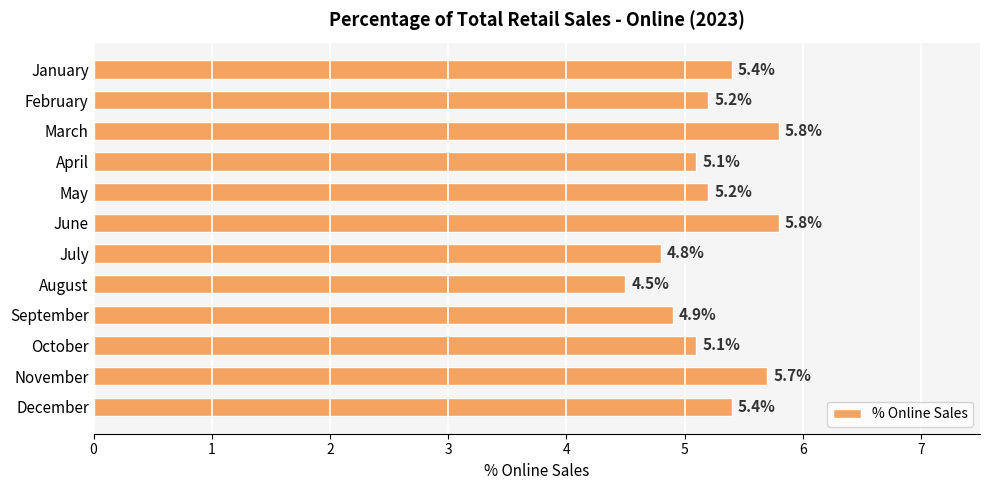

Read the value at July.

4.8